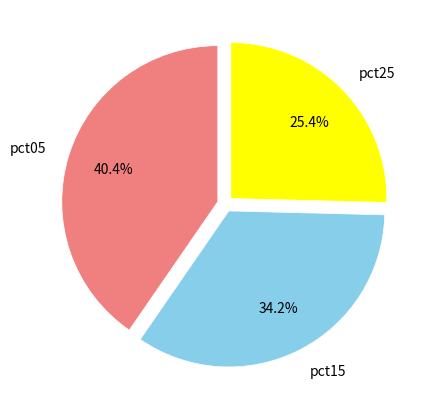

To the nearest percent, what is the average slice percentage?

33%